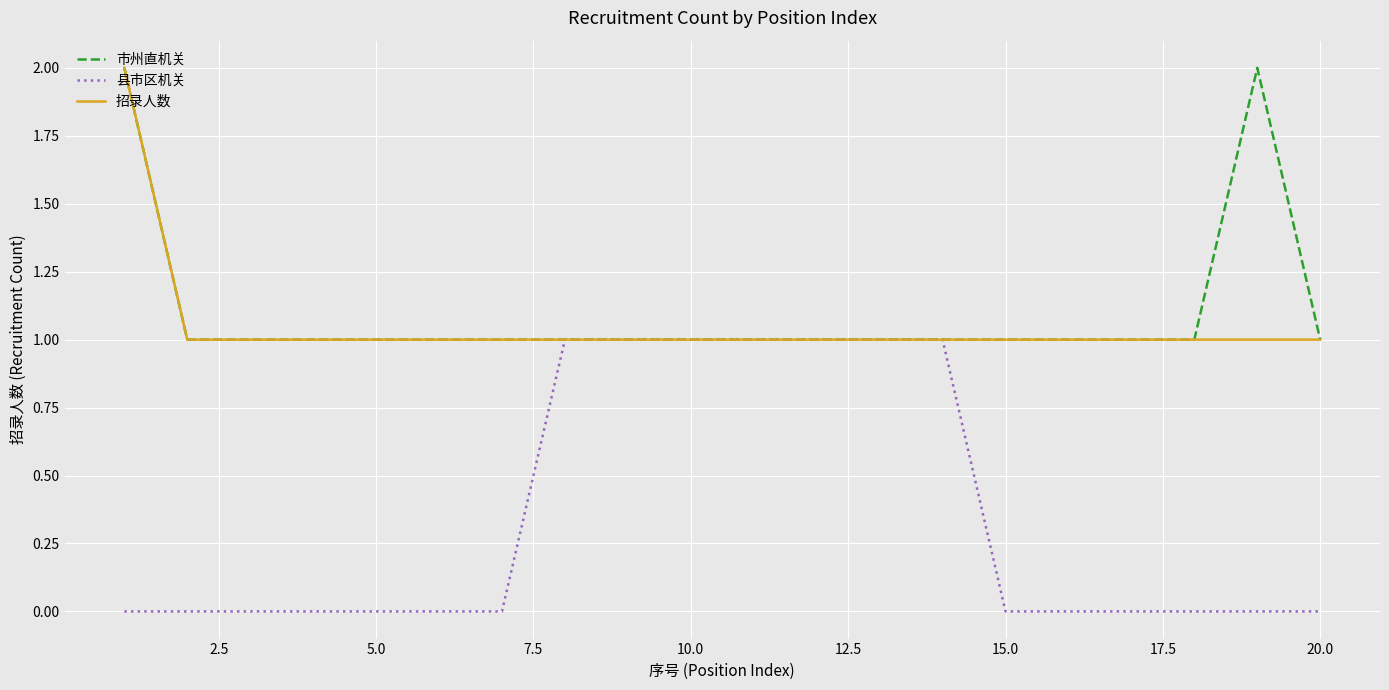

What are all the series names shown in the legend?

市州直机关, 县市区机关, 招录人数